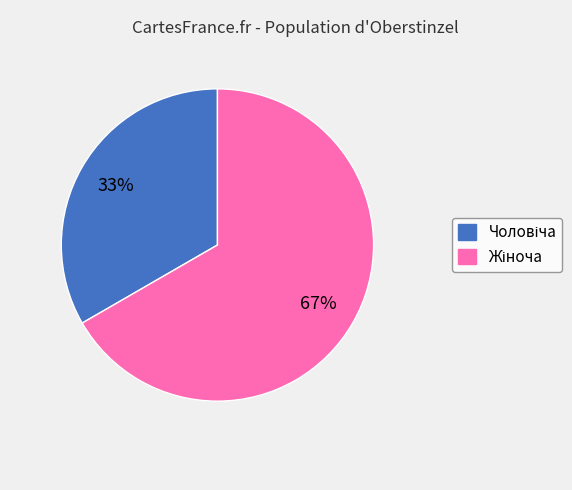

To the nearest percent, what is the average slice percentage?

50%